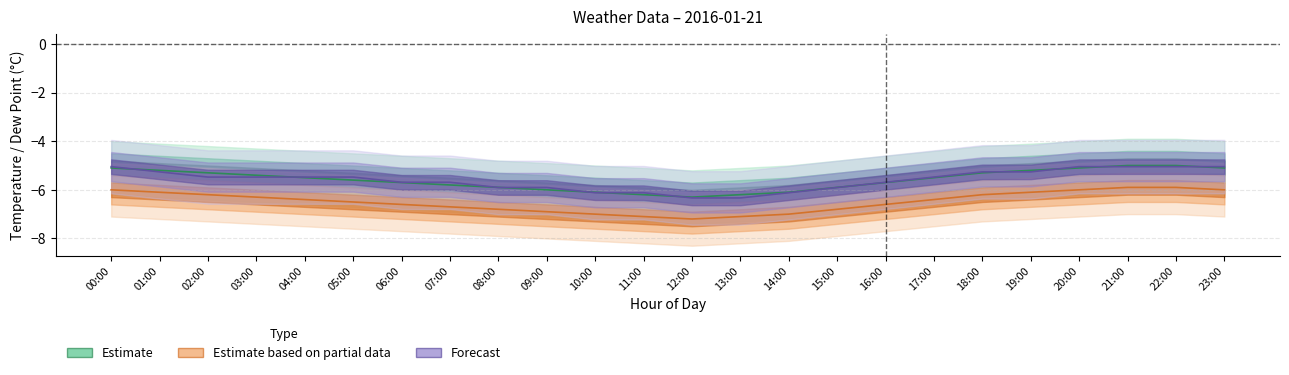

Where is the first local minimum for temp?

12:00